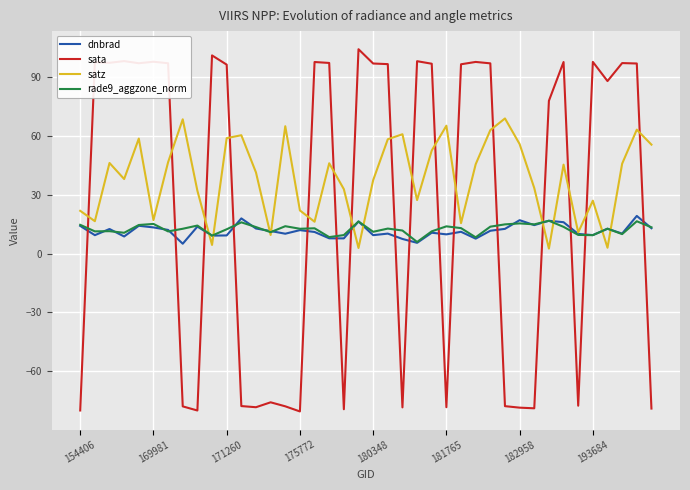

Which series has the largest total across all categories?

satz